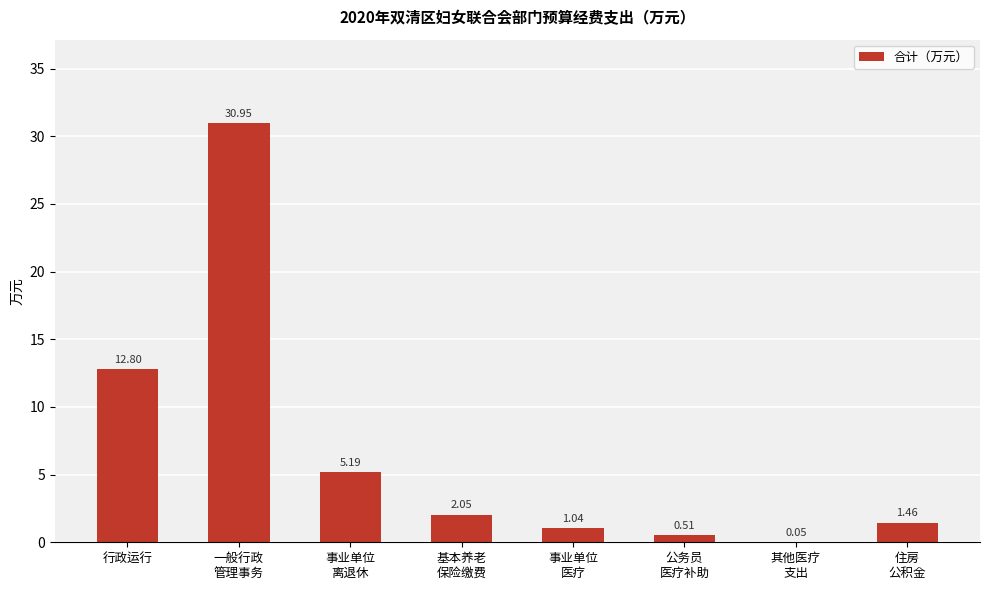

At which label is the value closest to 15?

行政运行